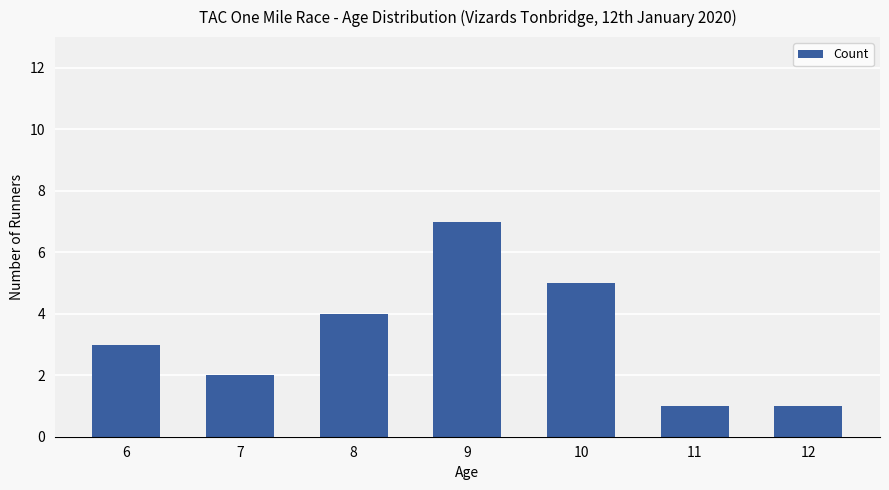

What is the difference between the second highest and second lowest values?

4